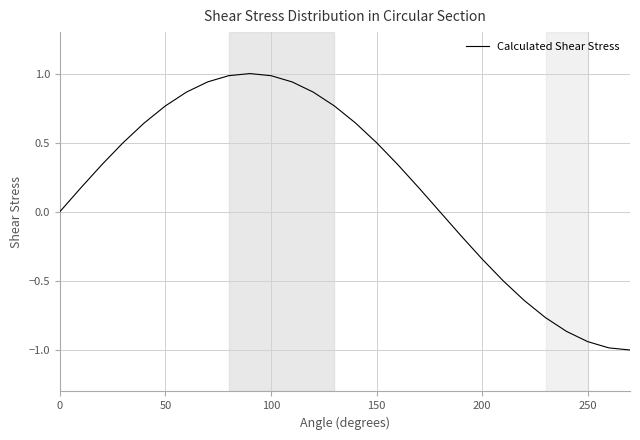

What is the difference between the maximum and minimum values?

2.0